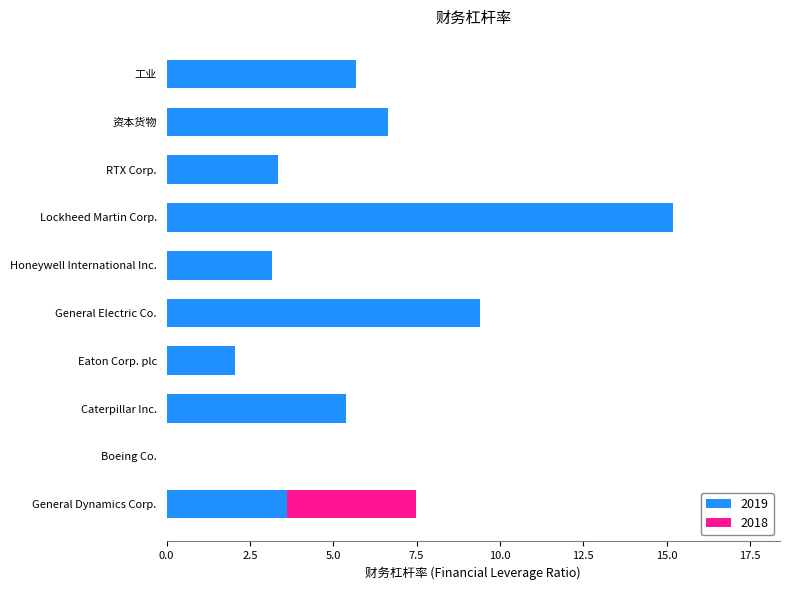

What is the average value of the 2019 series?

5.4